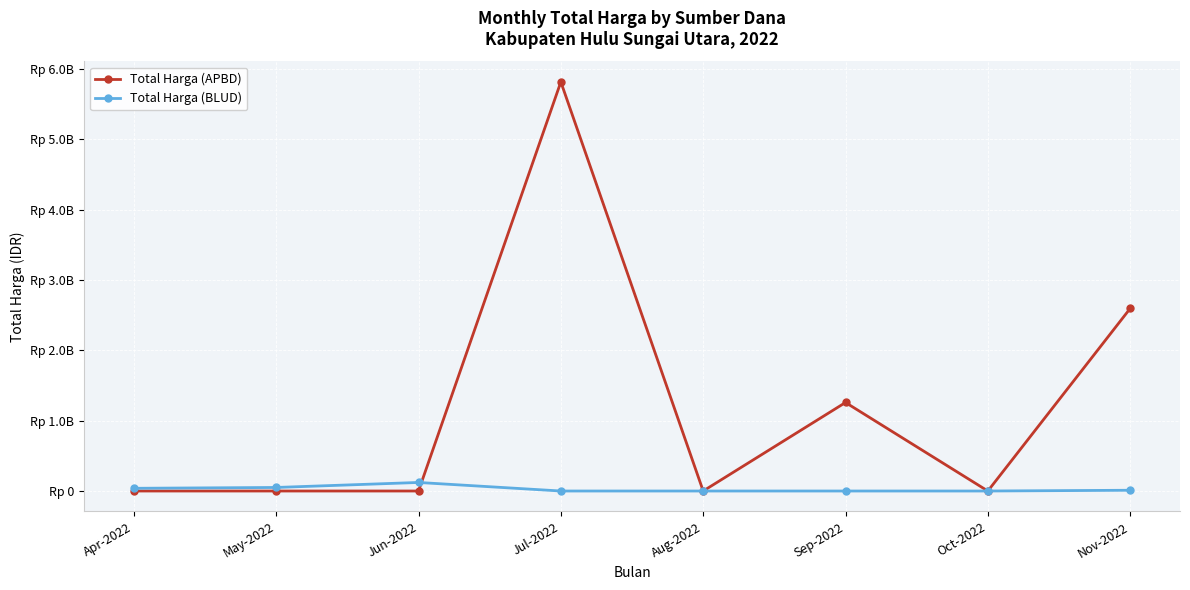

What is the label of the 7th point from the right?

May-2022